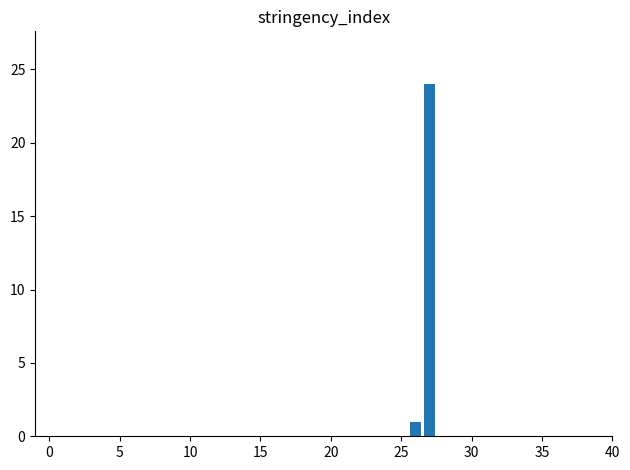

What is the sum of all values?

25